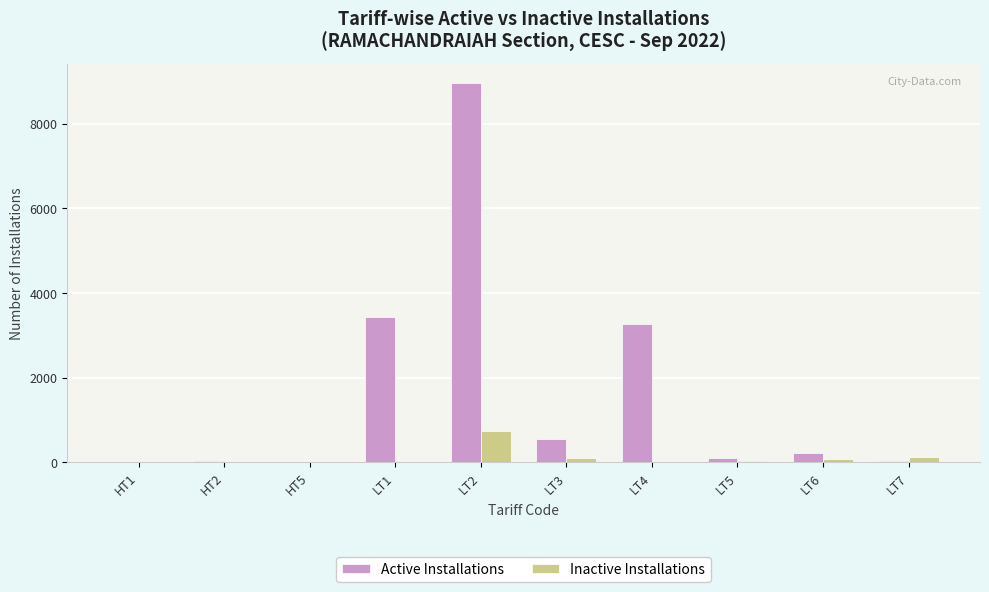

What is the sum of all Active Installations values?

16585